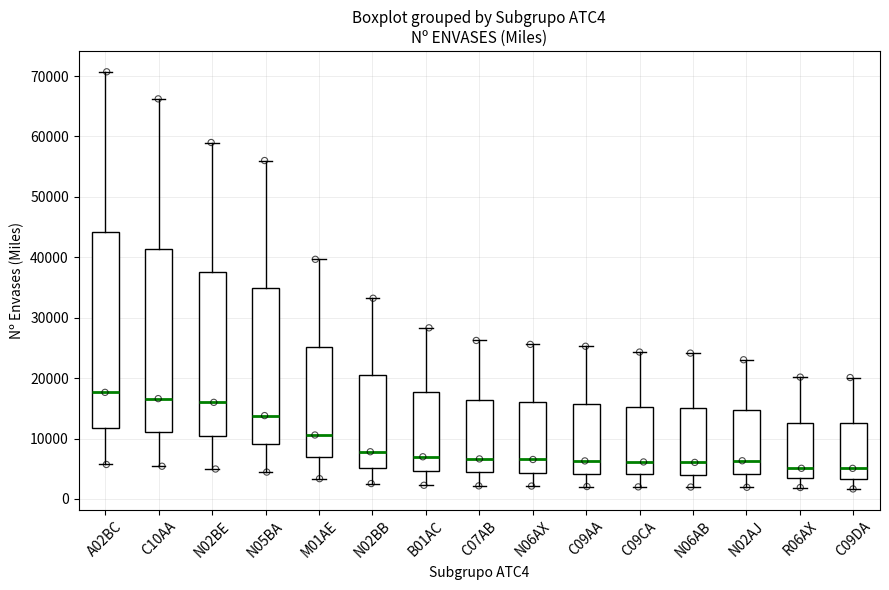

Reading left to right, transcribe this box plot: for each box, give where its median line is, the range the box spans, and where its two whiskers end, as read against the y-axis. The values are not printed on the chart, so give them approximately, as read against the axis.

A02BC: median 18000, box 12000 to 44000, whiskers 6000 to 71000
C10AA: median 17000, box 11000 to 41000, whiskers 5000 to 66000
N02BE: median 16000, box 10000 to 37000, whiskers 5000 to 59000
N05BA: median 14000, box 9000 to 35000, whiskers 4000 to 56000
M01AE: median 11000, box 7000 to 25000, whiskers 3000 to 40000
N02BB: median 8000, box 5000 to 21000, whiskers 3000 to 33000
B01AC: median 7000, box 5000 to 18000, whiskers 2000 to 28000
C07AB: median 7000, box 4000 to 16000, whiskers 2000 to 26000
N06AX: median 7000, box 4000 to 16000, whiskers 2000 to 26000
C09AA: median 6000, box 4000 to 16000, whiskers 2000 to 25000
C09CA: median 6000, box 4000 to 15000, whiskers 2000 to 24000
N06AB: median 6000, box 4000 to 15000, whiskers 2000 to 24000
N02AJ: median 6000, box 4000 to 15000, whiskers 2000 to 23000
R06AX: median 5000, box 3000 to 13000, whiskers 2000 to 20000
C09DA: median 5000, box 3000 to 13000, whiskers 2000 to 20000